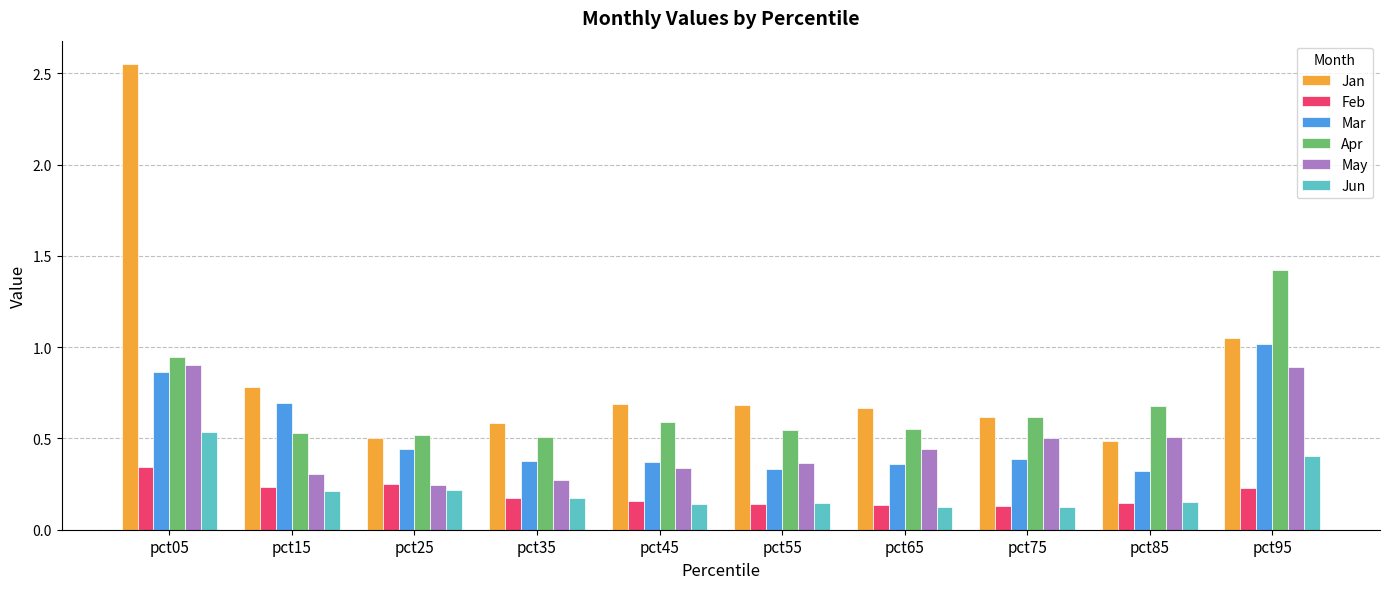

Does the chart contain any negative values?

No